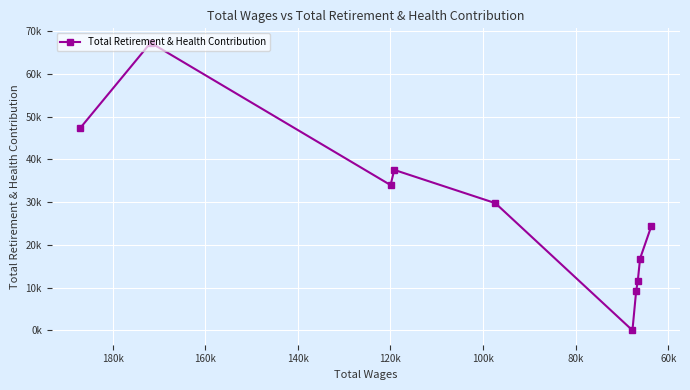

Reading left to right, what are all the values shown in this chart?

47321	67287	33986	37534	29759	0	9181	11516	16798	24466